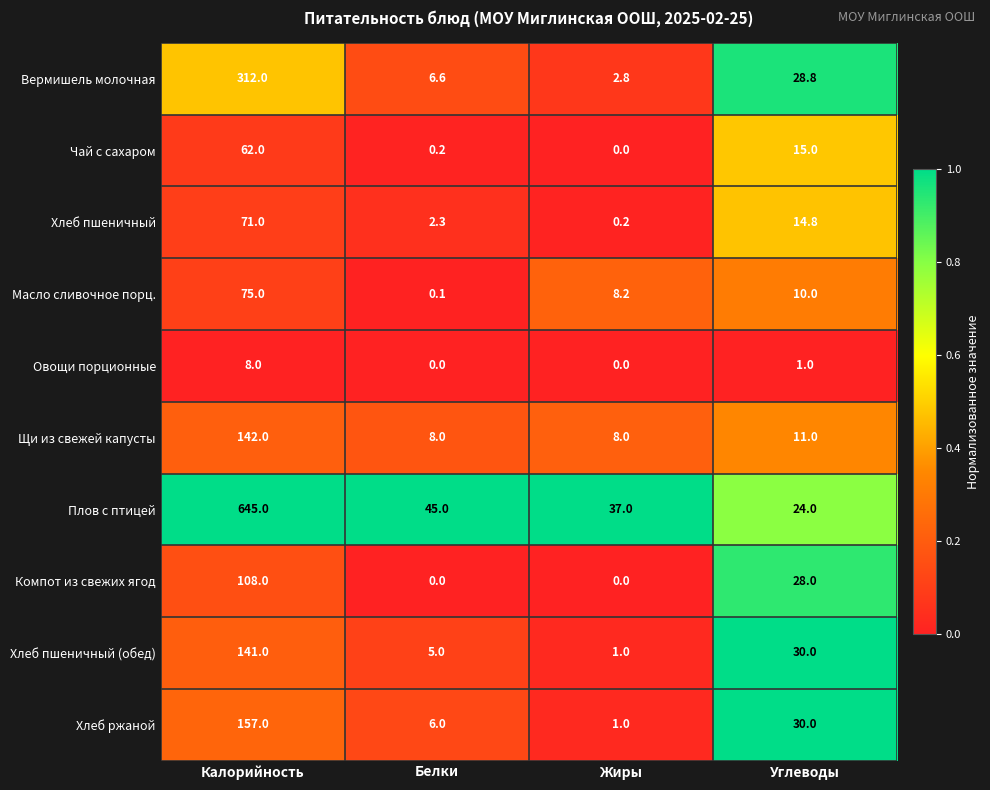

At which label does Хлеб ржаной reach its peak?

Калорийность